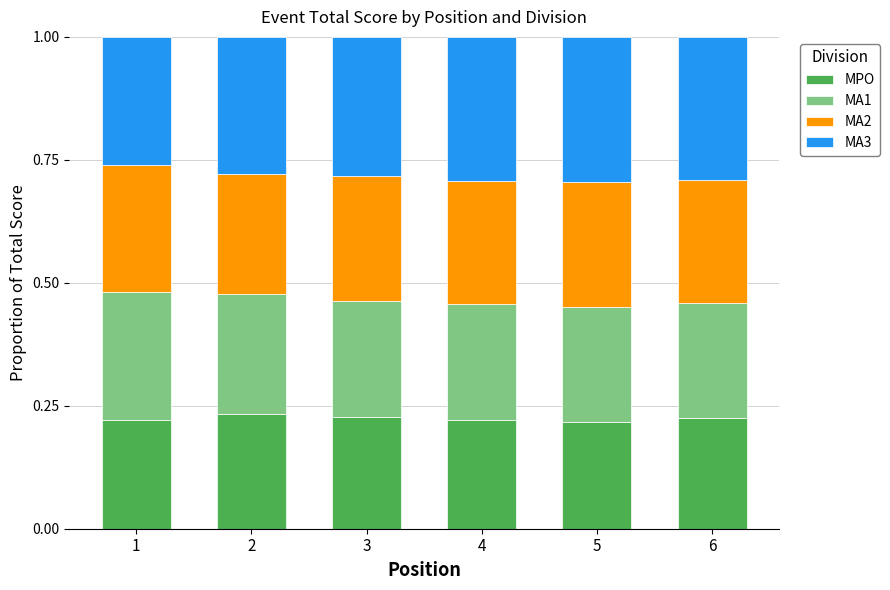

What is the total value across all series at 1?

1.0